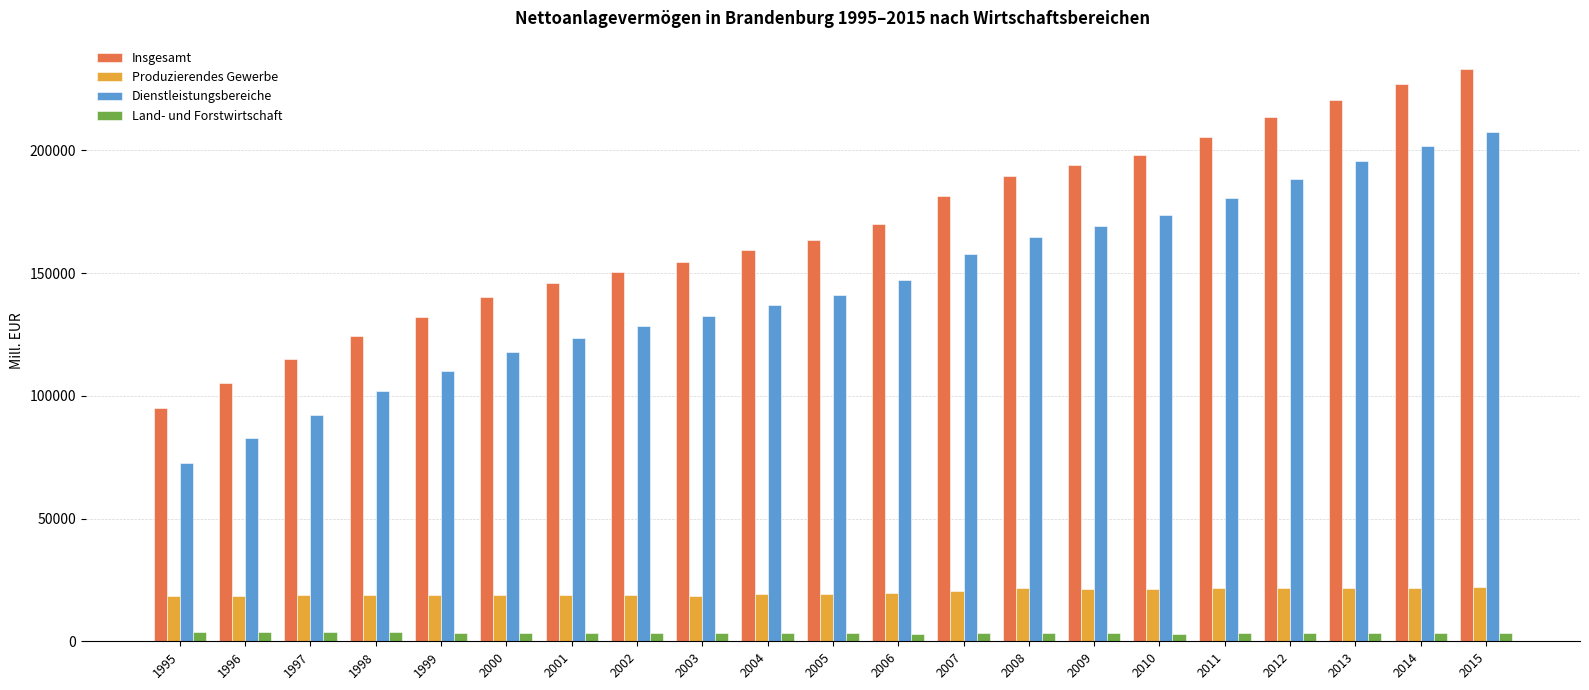

Does the chart contain any negative values?

No